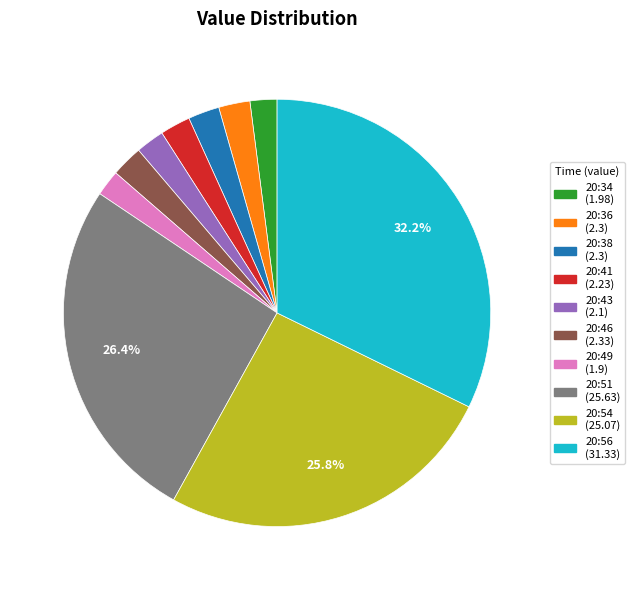

To the nearest percent, what is the average slice percentage?

10%